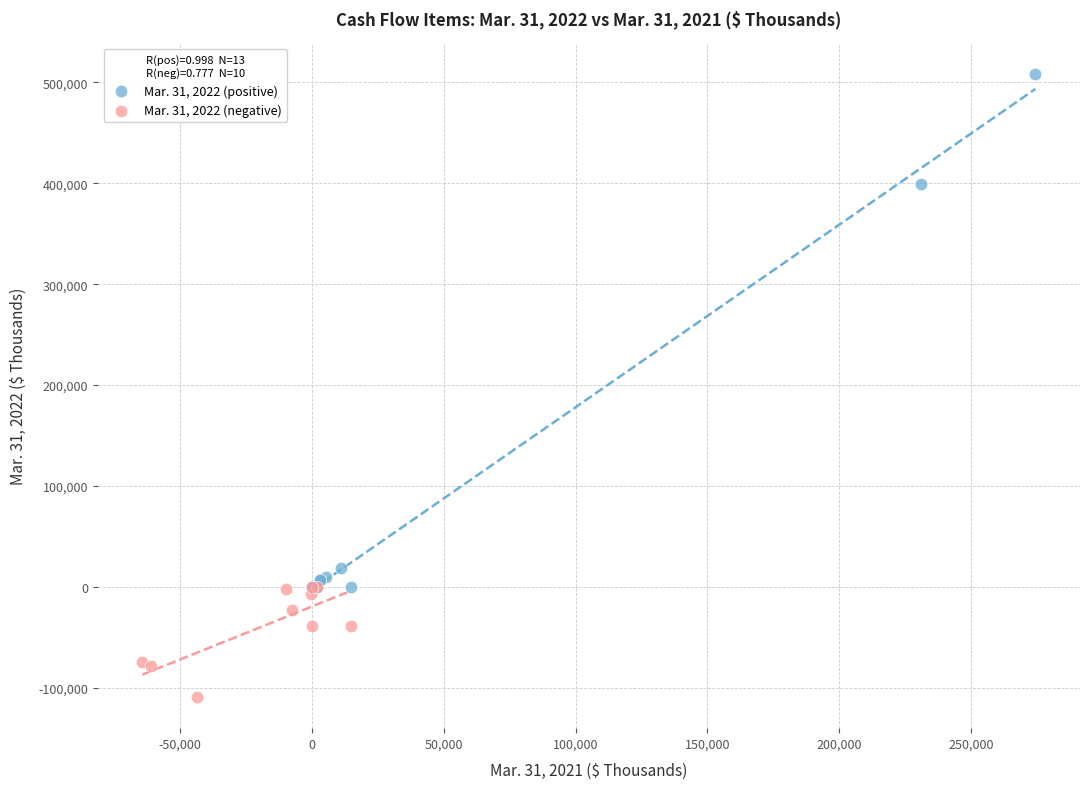

Which series has the widest spread of Y values?

Mar. 31, 2022 (positive)